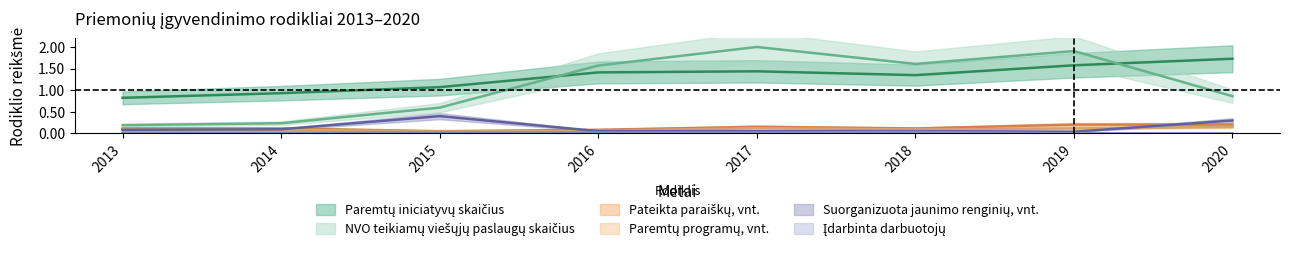

What is the value of the NVO teikiamų viešųjų paslaugų skaičius point at the 6th from the left?

1.6